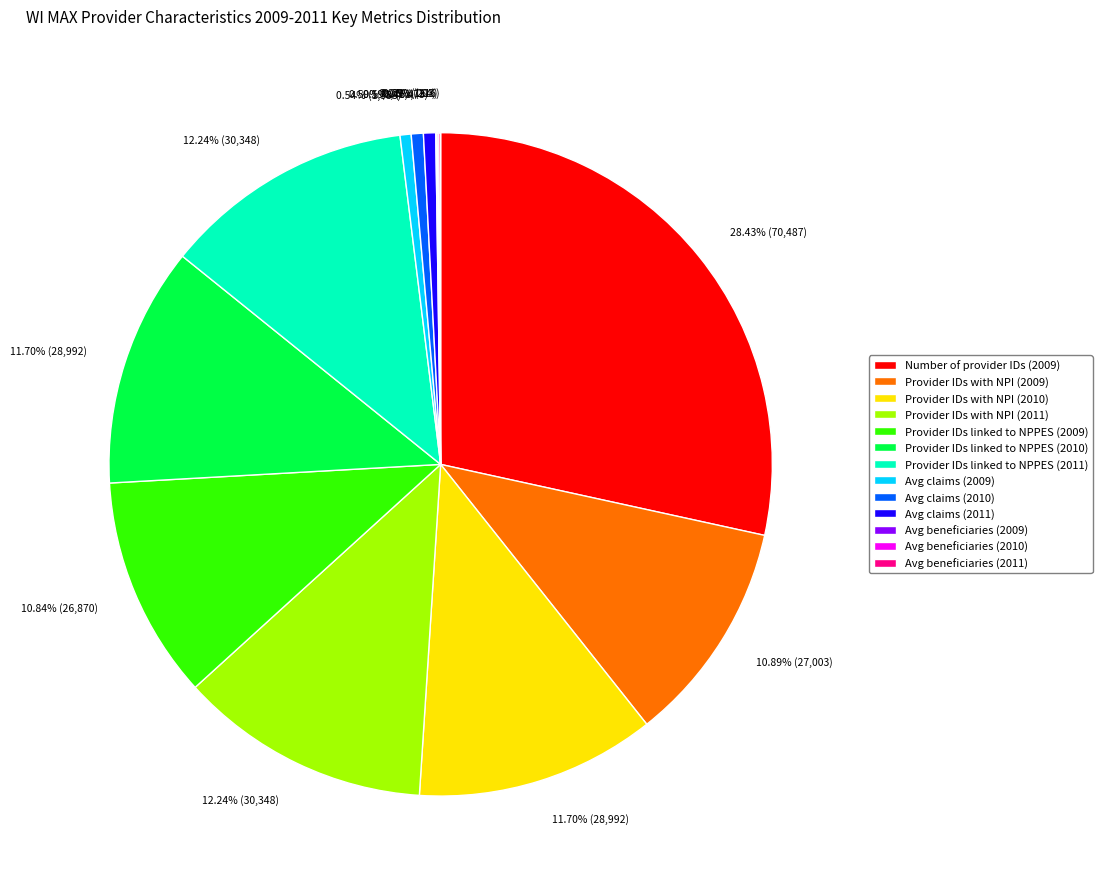

Is Avg claims (2010) the majority of the pie?

No